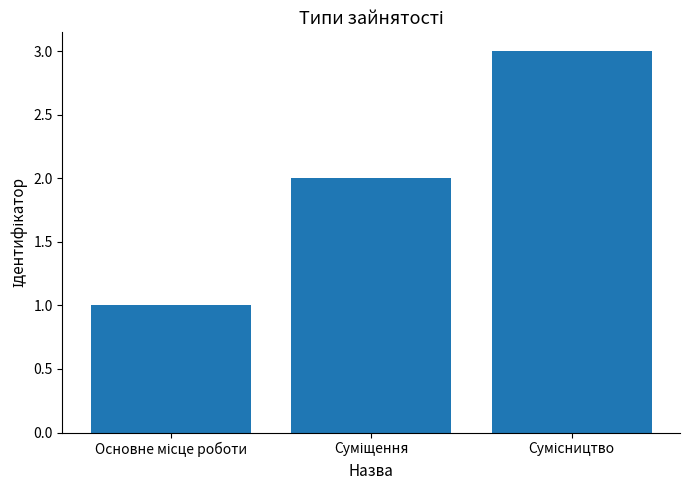

How many bars are there in total?

3